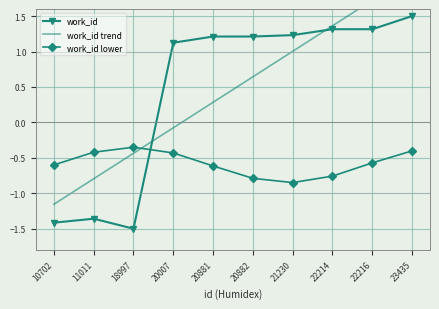

What are all the series names shown in the legend?

work_id, work_id trend, work_id lower